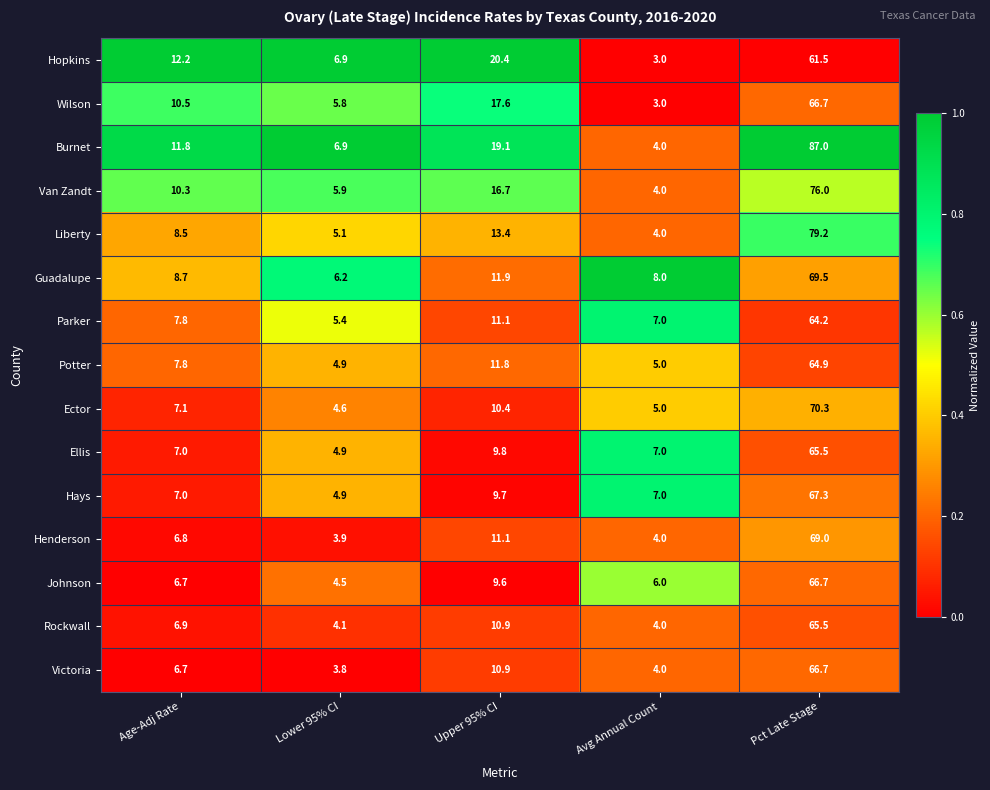

Rank the categories by Johnson value from lowest to highest.

Lower 95% CI, Avg Annual Count, Age-Adj Rate, Upper 95% CI, Pct Late Stage